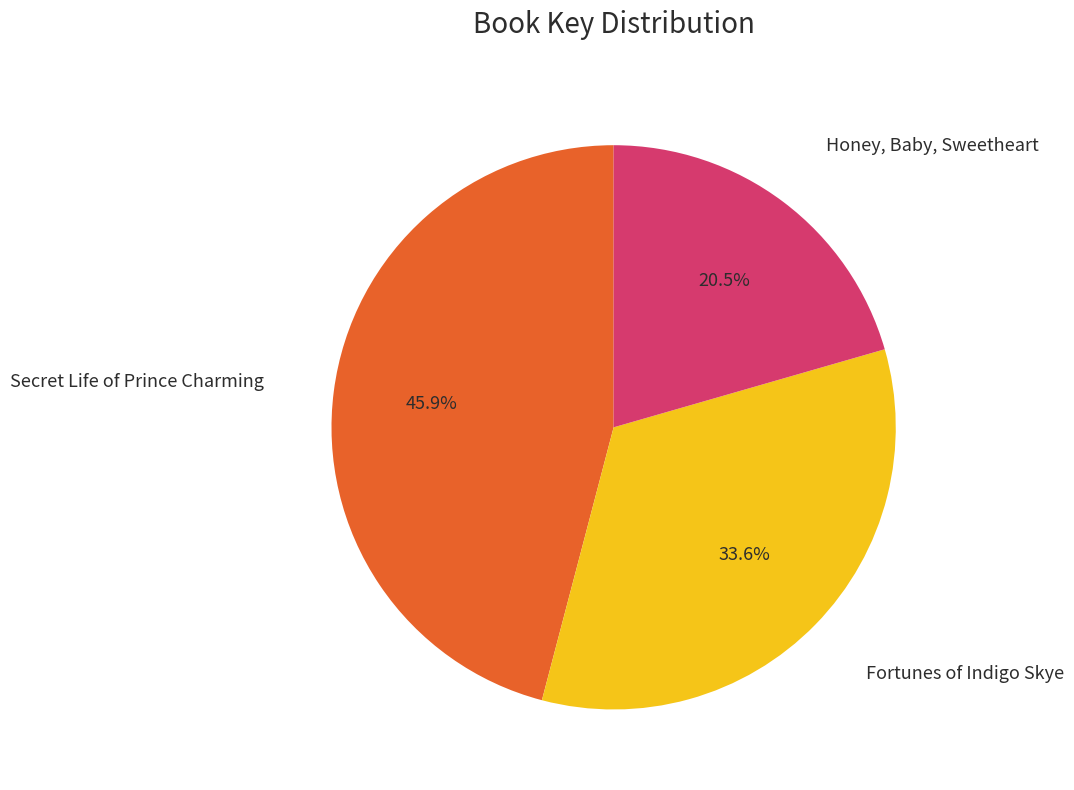

Is there a majority slice in this chart?

No